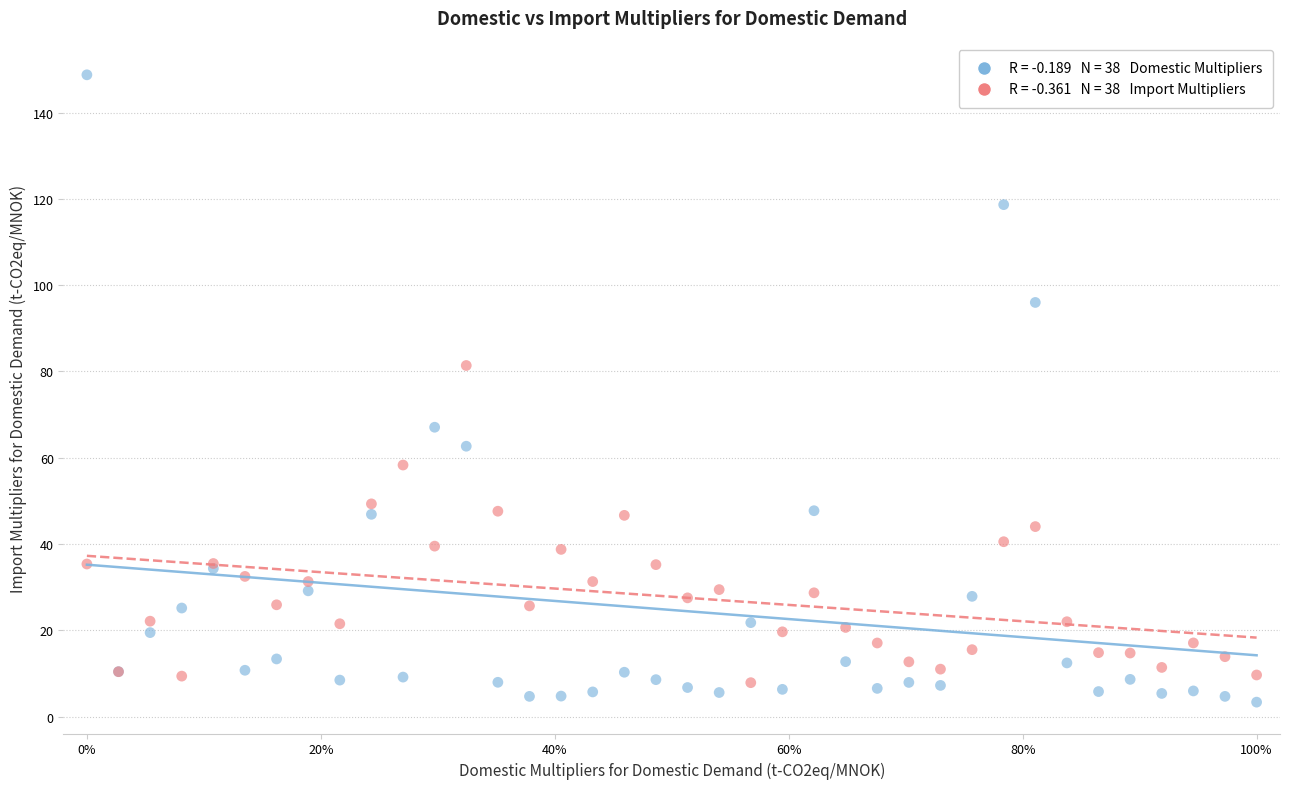

Across all series, what Y value is closest to 76?

81.4